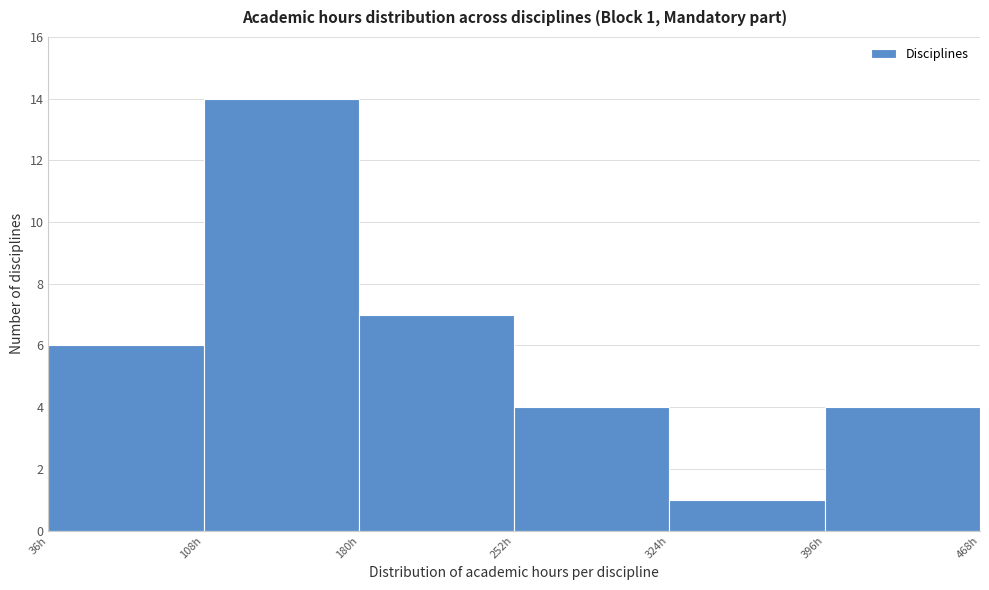

Which range on the x-axis has the tallest bar?

108 to 180